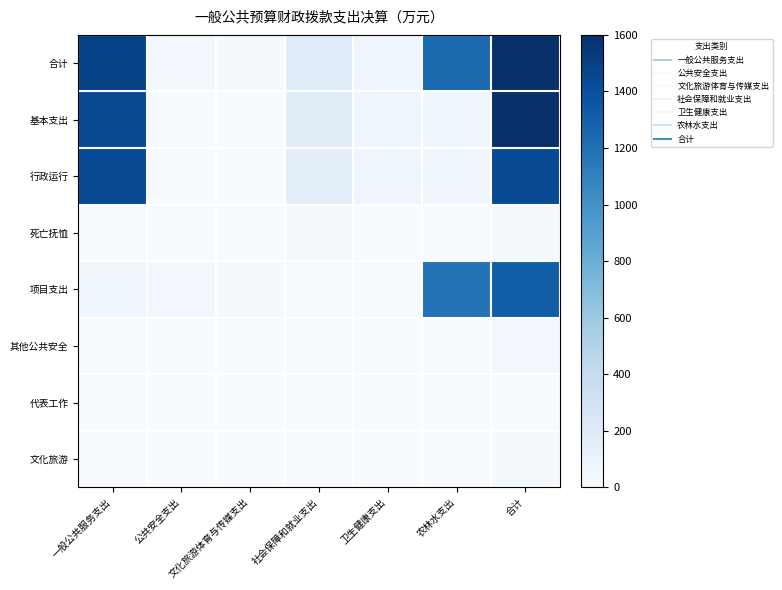

Reading right to left, what are all the values shown in this chart?

合计: 合计=3146.2	农林水支出=1248.1	卫生健康支出=68.4	社会保障和就业支出=185.3	文化旅游体育与传媒支出=22.7	公共安全支出=39.0	一般公共服务支出=1484.3
基本支出: 合计=1835.3	农林水支出=62.2	卫生健康支出=68.4	社会保障和就业支出=180.3	文化旅游体育与传媒支出=0.0	公共安全支出=0.0	一般公共服务支出=1426.2
行政运行: 合计=1426.2	农林水支出=62.2	卫生健康支出=68.4	社会保障和就业支出=153.7	文化旅游体育与传媒支出=0.0	公共安全支出=0.0	一般公共服务支出=1426.2
死亡抚恤: 合计=26.6	农林水支出=0.0	卫生健康支出=0.0	社会保障和就业支出=26.6	文化旅游体育与传媒支出=0.0	公共安全支出=0.0	一般公共服务支出=0.0
项目支出: 合计=1310.8	农林水支出=1185.9	卫生健康支出=0.0	社会保障和就业支出=5.0	文化旅游体育与传媒支出=22.7	公共安全支出=39.0	一般公共服务支出=58.1
其他公共安全: 合计=39.0	农林水支出=0.0	卫生健康支出=0.0	社会保障和就业支出=0.0	文化旅游体育与传媒支出=0.0	公共安全支出=0.0	一般公共服务支出=0.0
代表工作: 合计=3.1	农林水支出=0.0	卫生健康支出=0.0	社会保障和就业支出=0.0	文化旅游体育与传媒支出=0.0	公共安全支出=0.0	一般公共服务支出=3.1
文化旅游: 合计=22.7	农林水支出=0.0	卫生健康支出=0.0	社会保障和就业支出=0.0	文化旅游体育与传媒支出=0.0	公共安全支出=0.0	一般公共服务支出=0.0